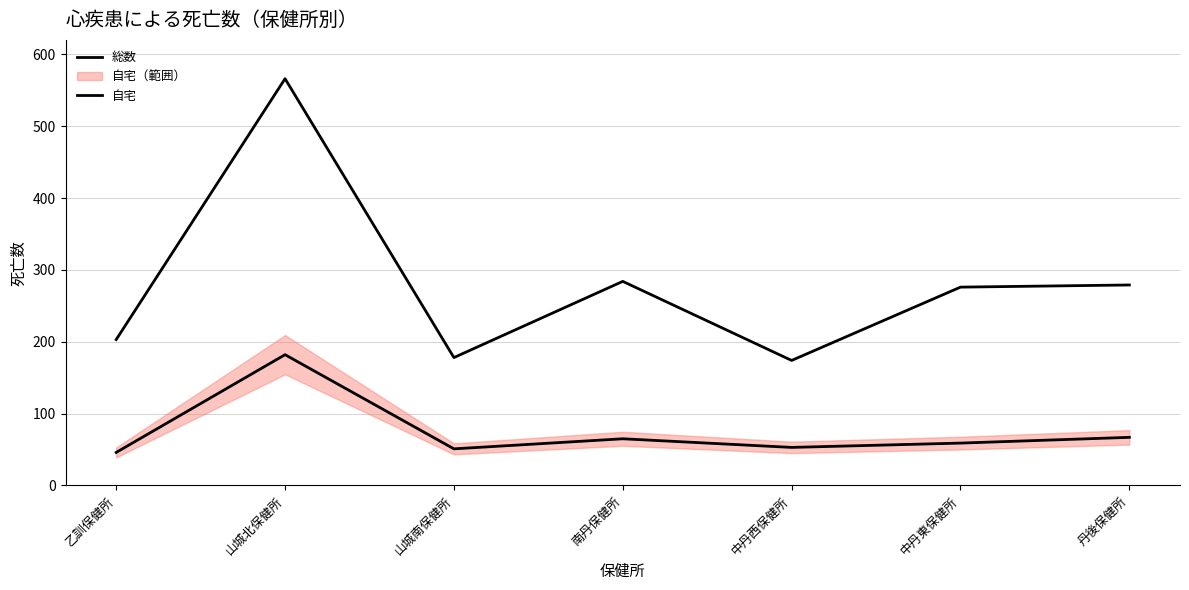

Where does the 総数 series first go above 276?

山城北保健所